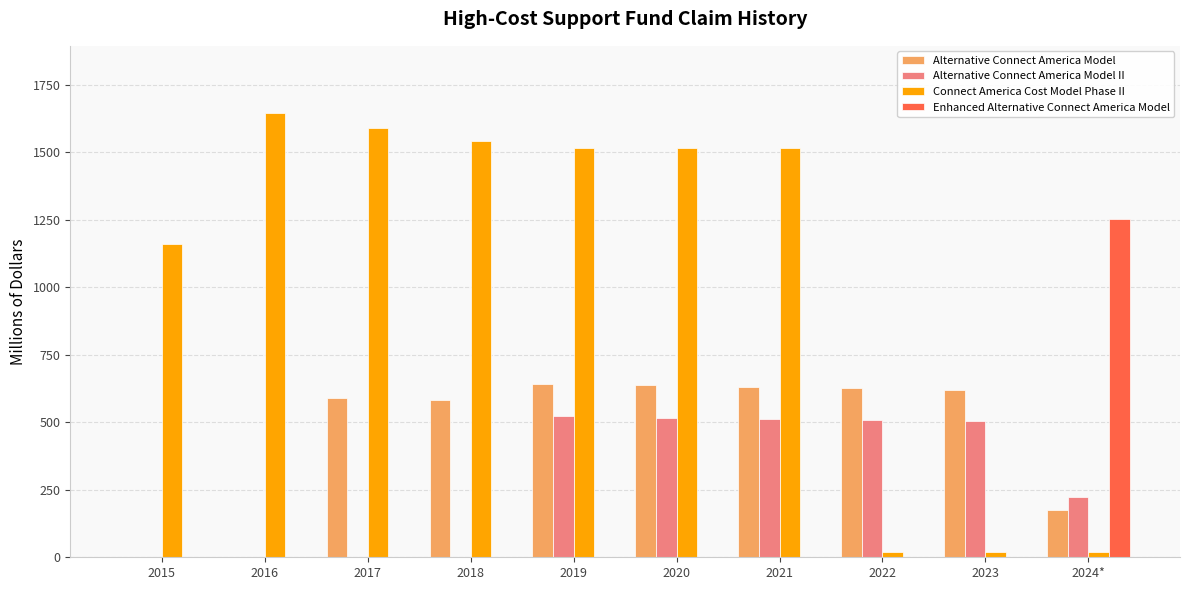

Which label corresponds to the largest value in the chart?

2016